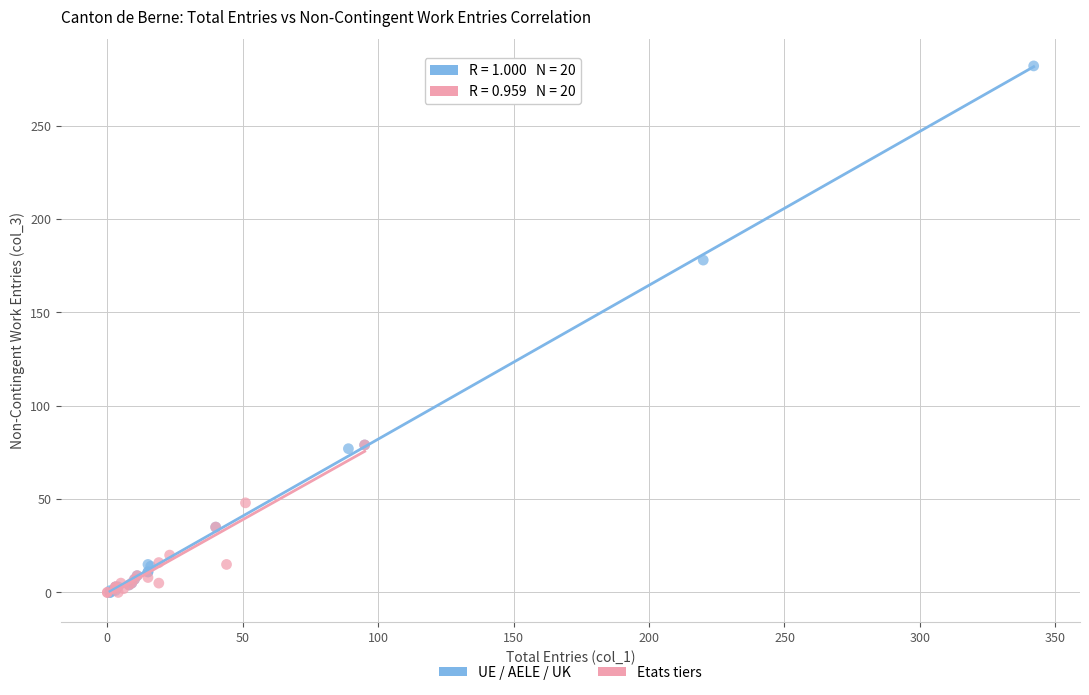

Which series has the largest Y range (max minus min)?

UE / AELE / UK